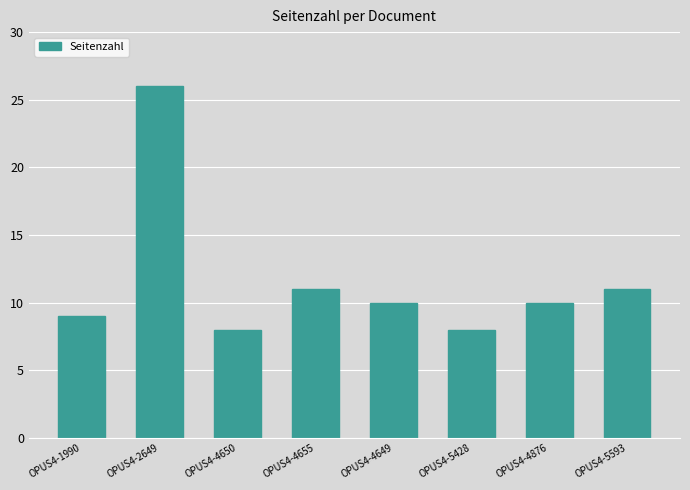

What is the average value?

12